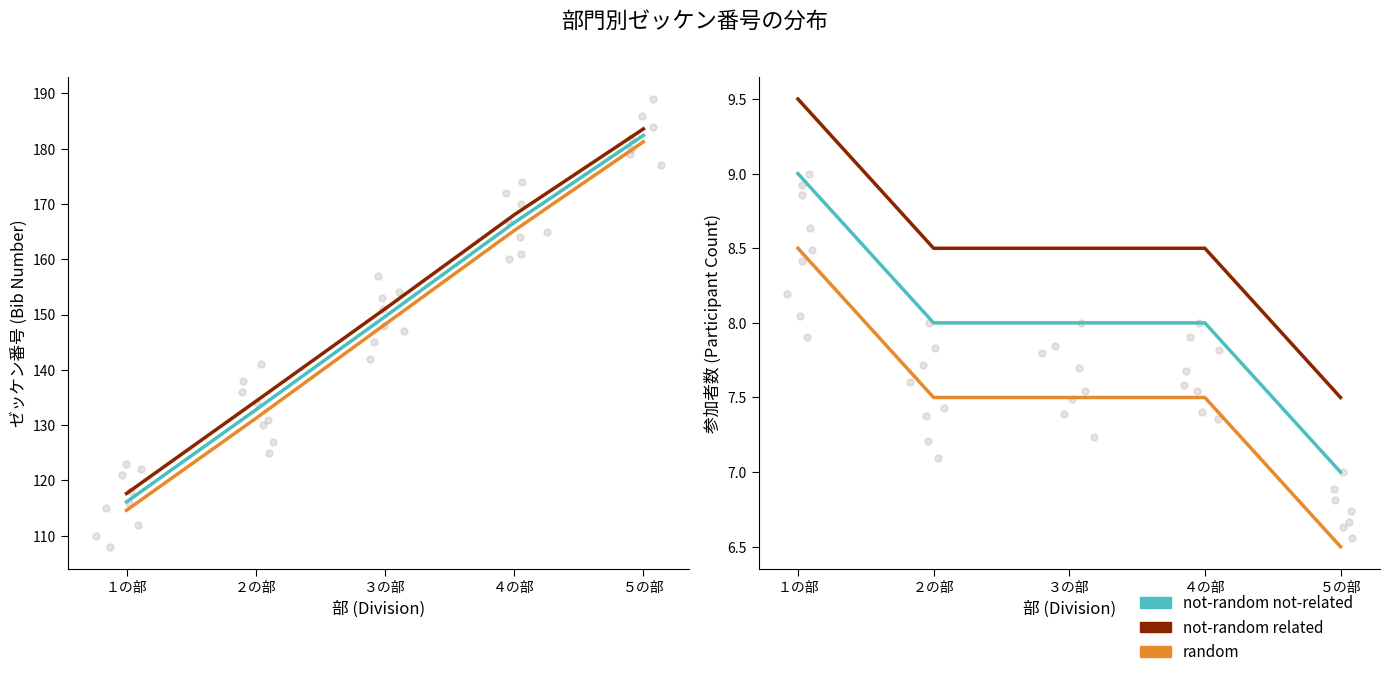

At which category is the sum across all series the highest?

１の部